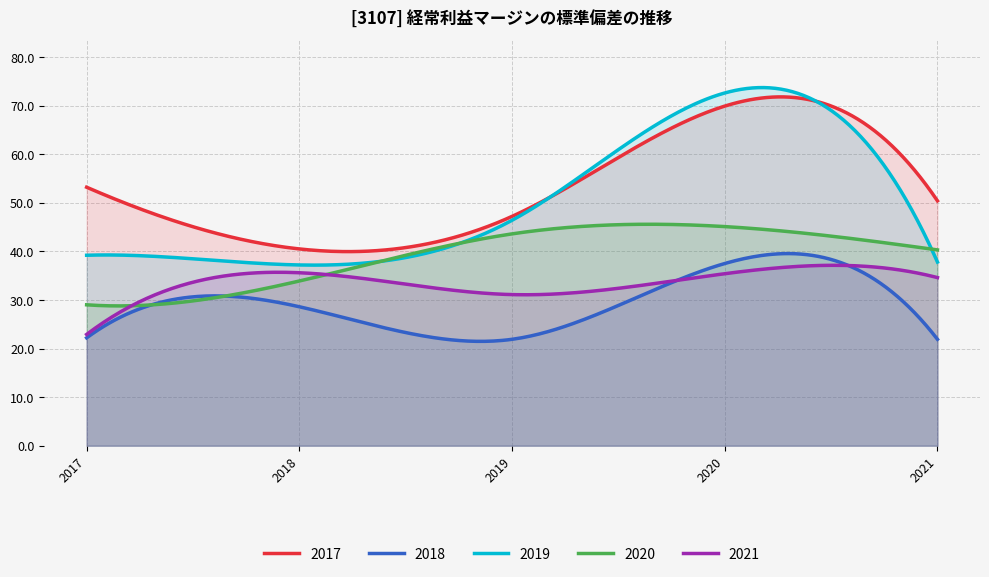

What is the total value across all series at 2018?

175.8